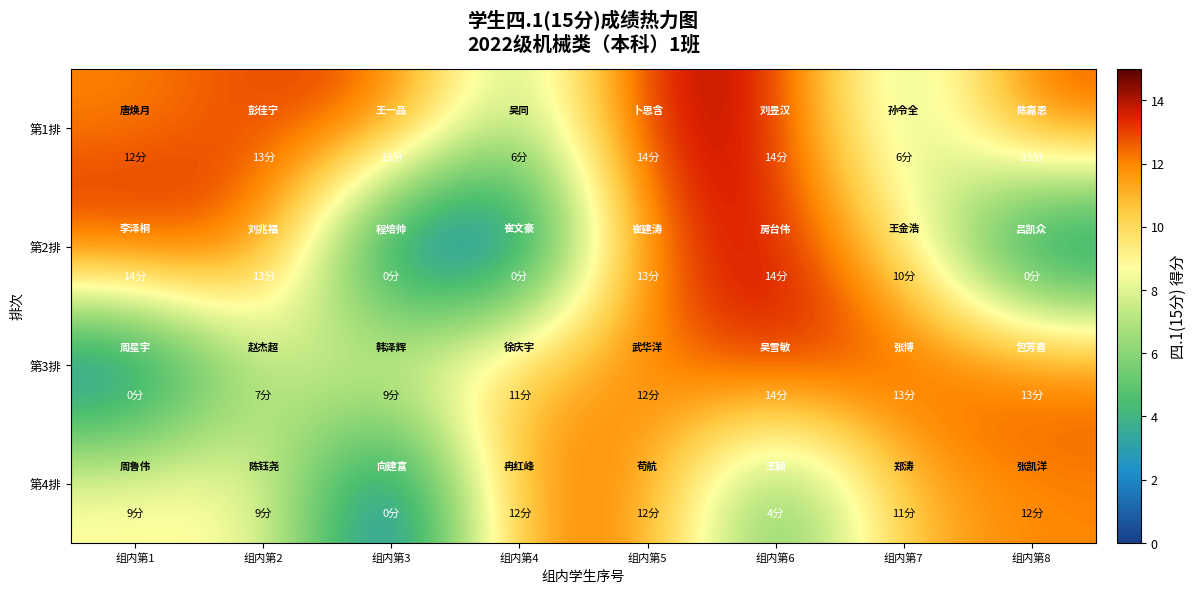

Rank the series at 组内第4 from highest to lowest value.

第4排, 第3排, 第1排, 第2排